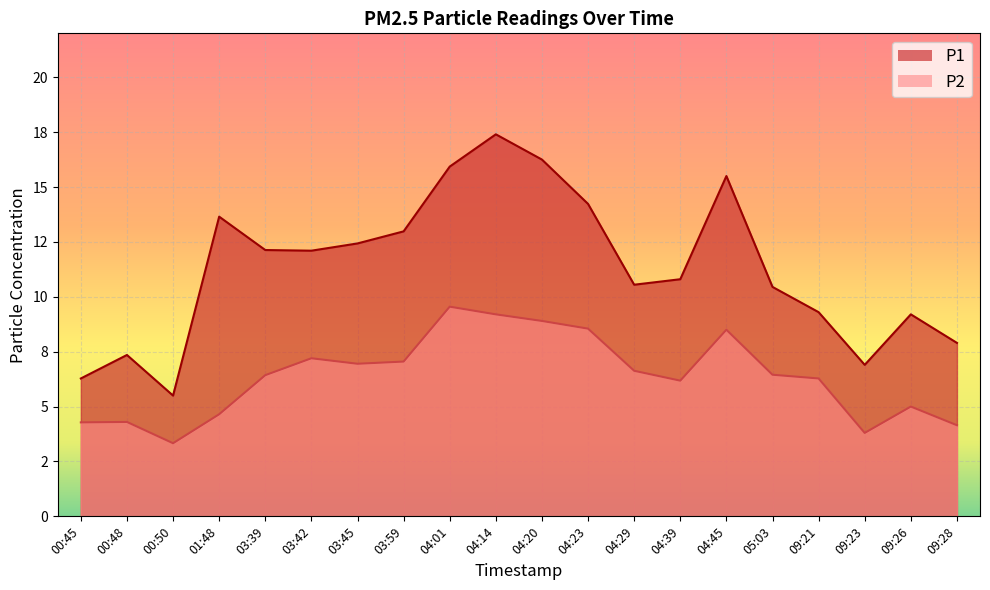

The P2 series shows 5.5 at 04:23. True or false?

False